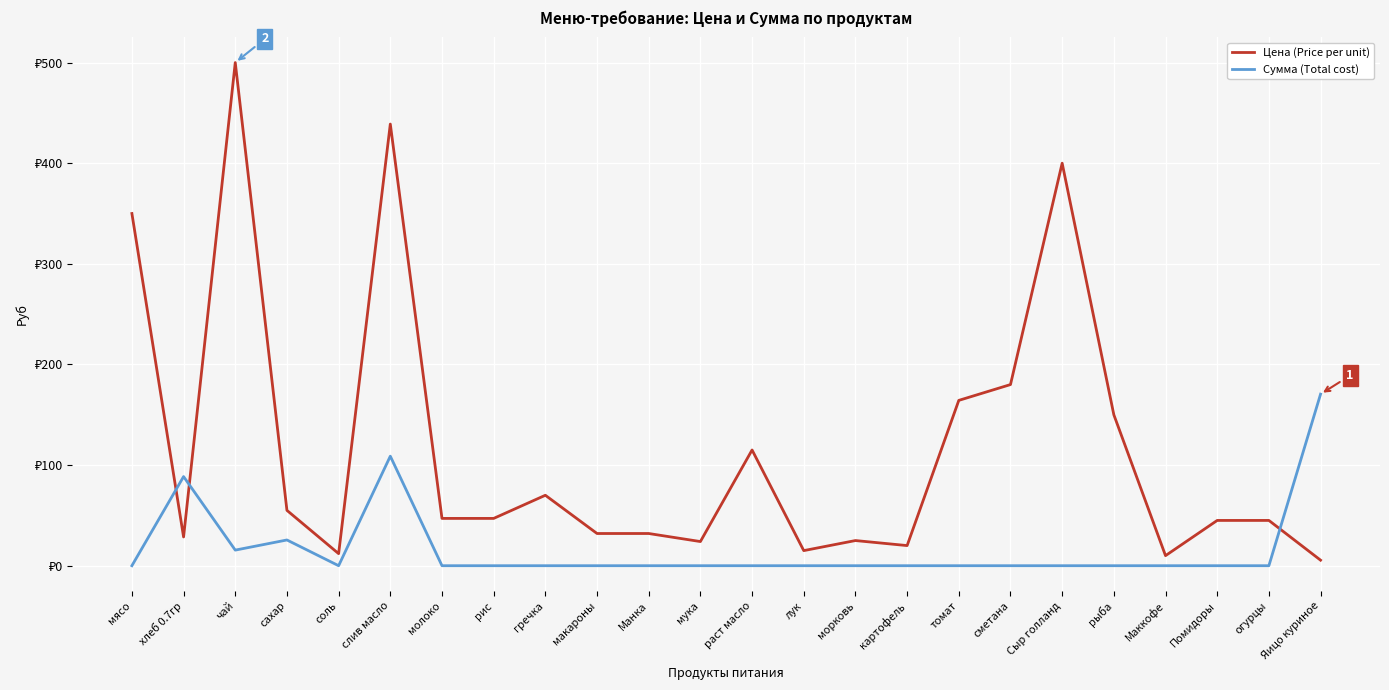

What are all the series names shown in the legend?

Цена (Price per unit), Сумма (Total cost)